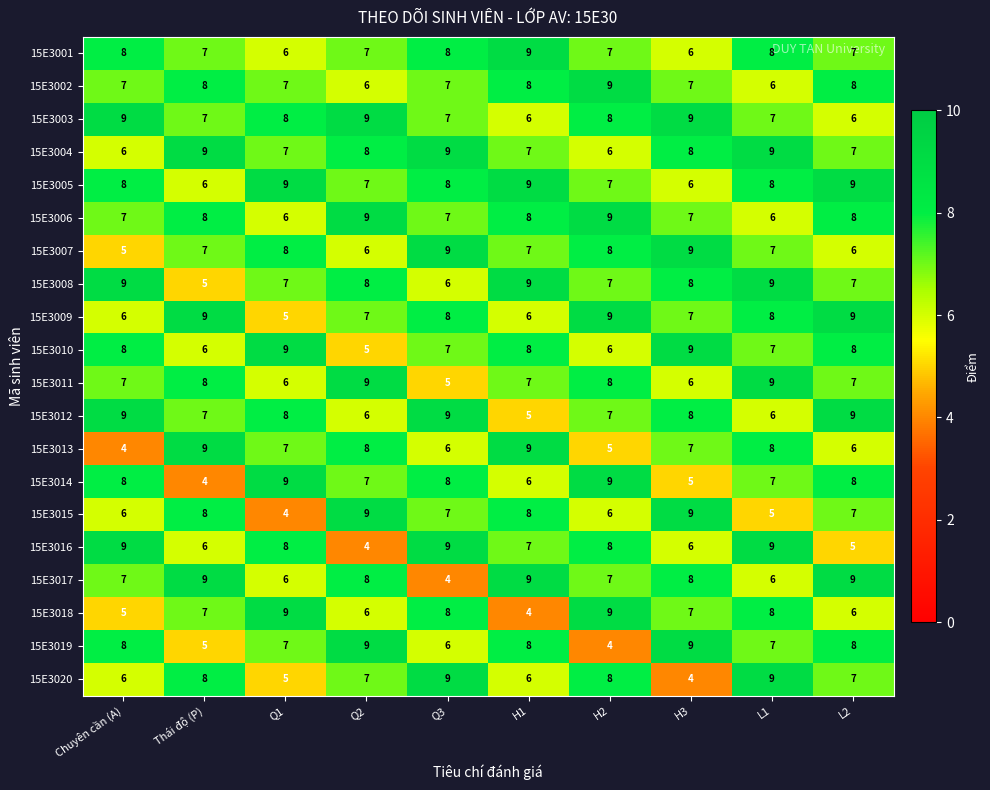

What is the difference between the highest and lowest values at H1?

5